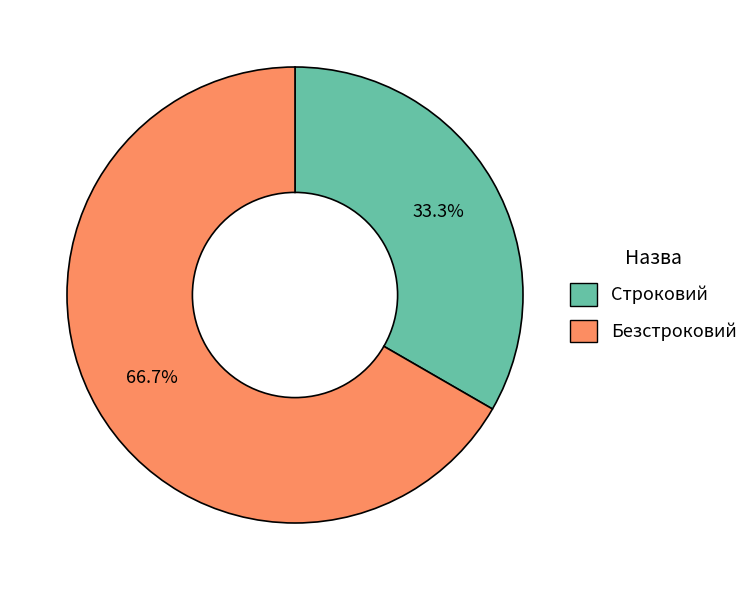

To the nearest percent, what percentage of the pie is Безстроковий?

67%